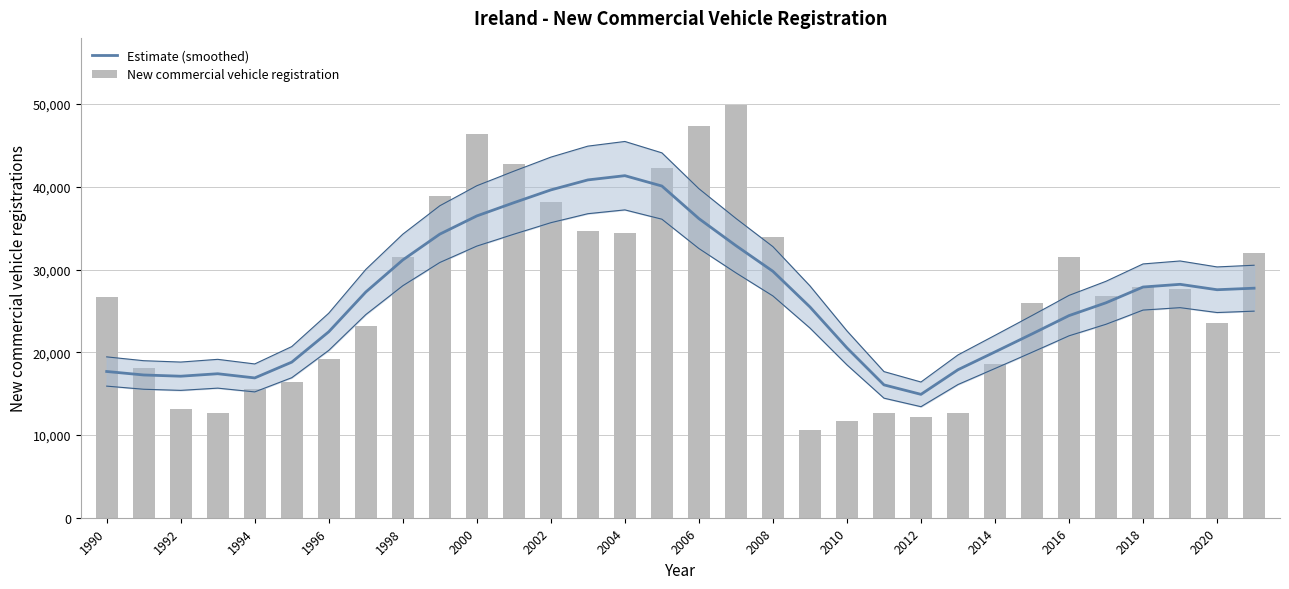

What is the total value across all series at 2014?

38664.0